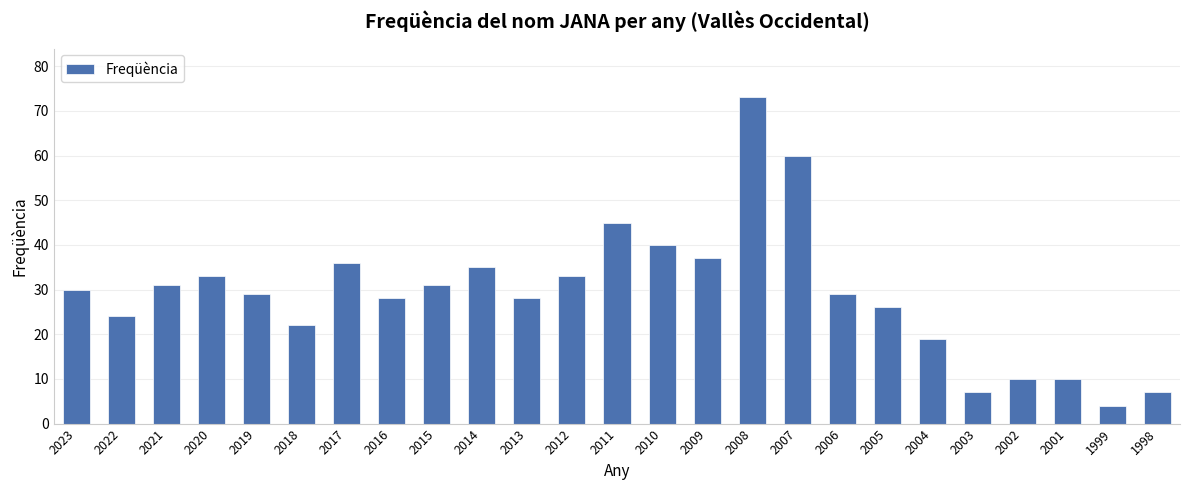

What is the minimum value shown in the chart?

4